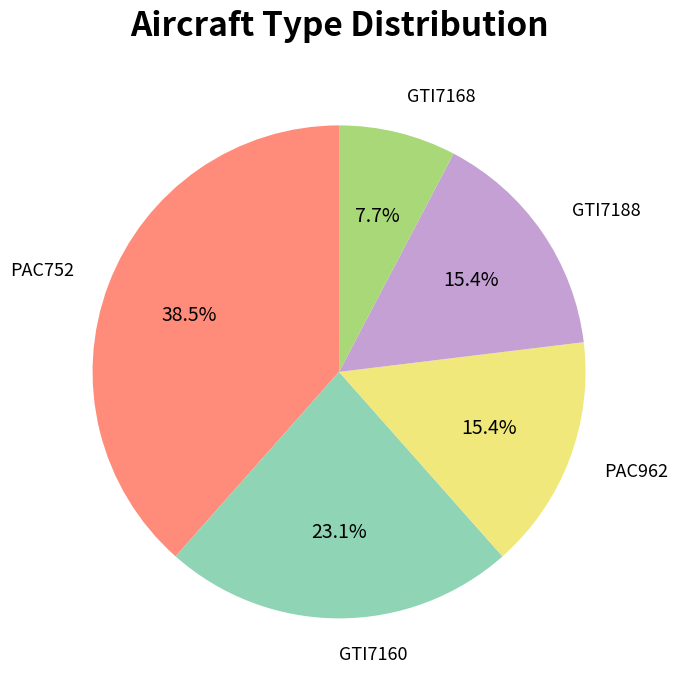

Which has a higher value, GTI7160 or GTI7188?

GTI7160